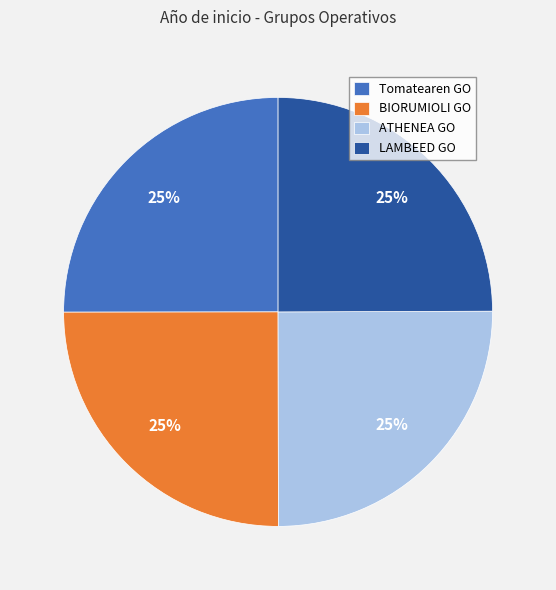

To the nearest percent, what portion does BIORUMIOLI GO represent?

25%